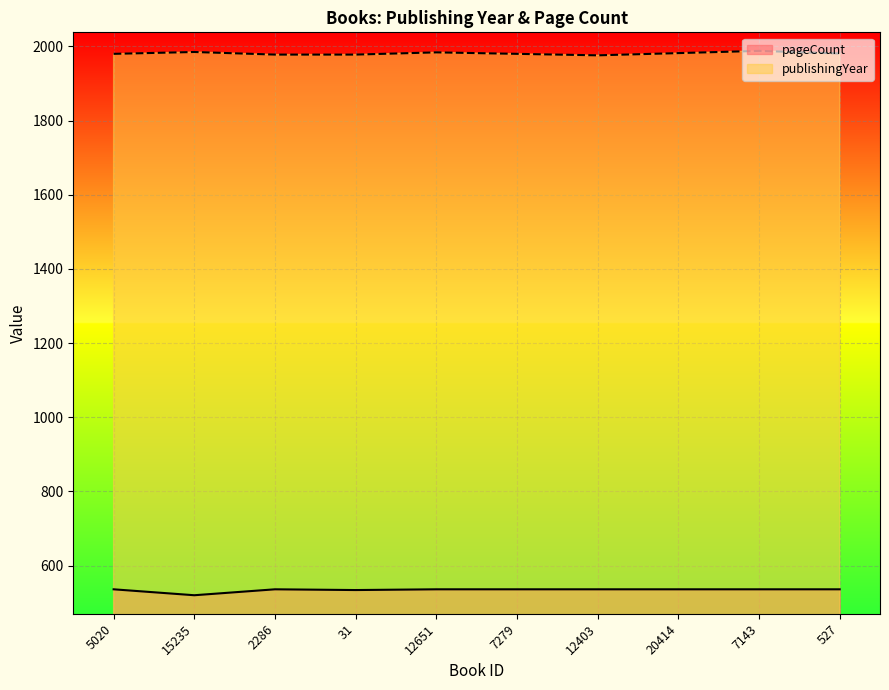

What is the label of the 6th point from the right?

12651